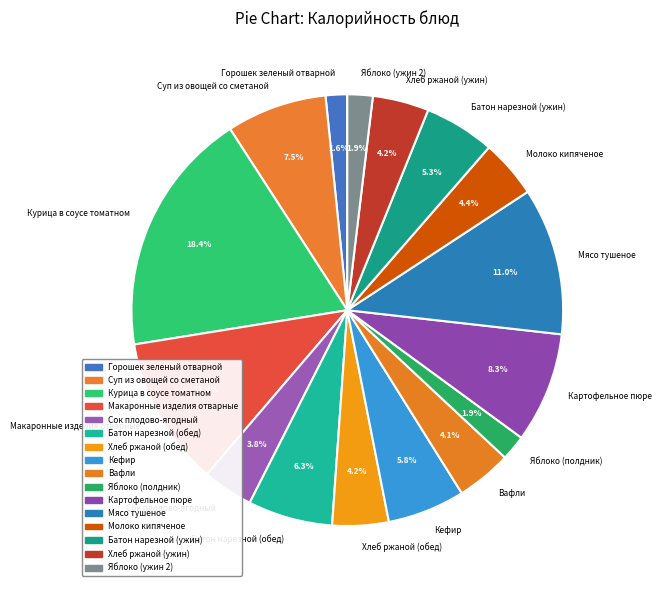

Which slice is the largest?

Курица в соусе томатном